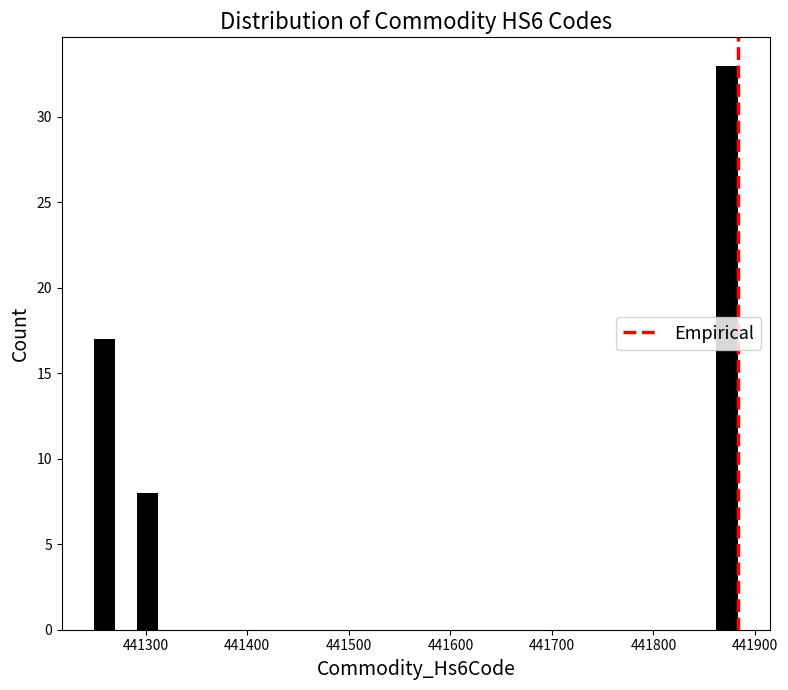

Read against the x-axis, roughly where is the centre of the tallest bar?

441870